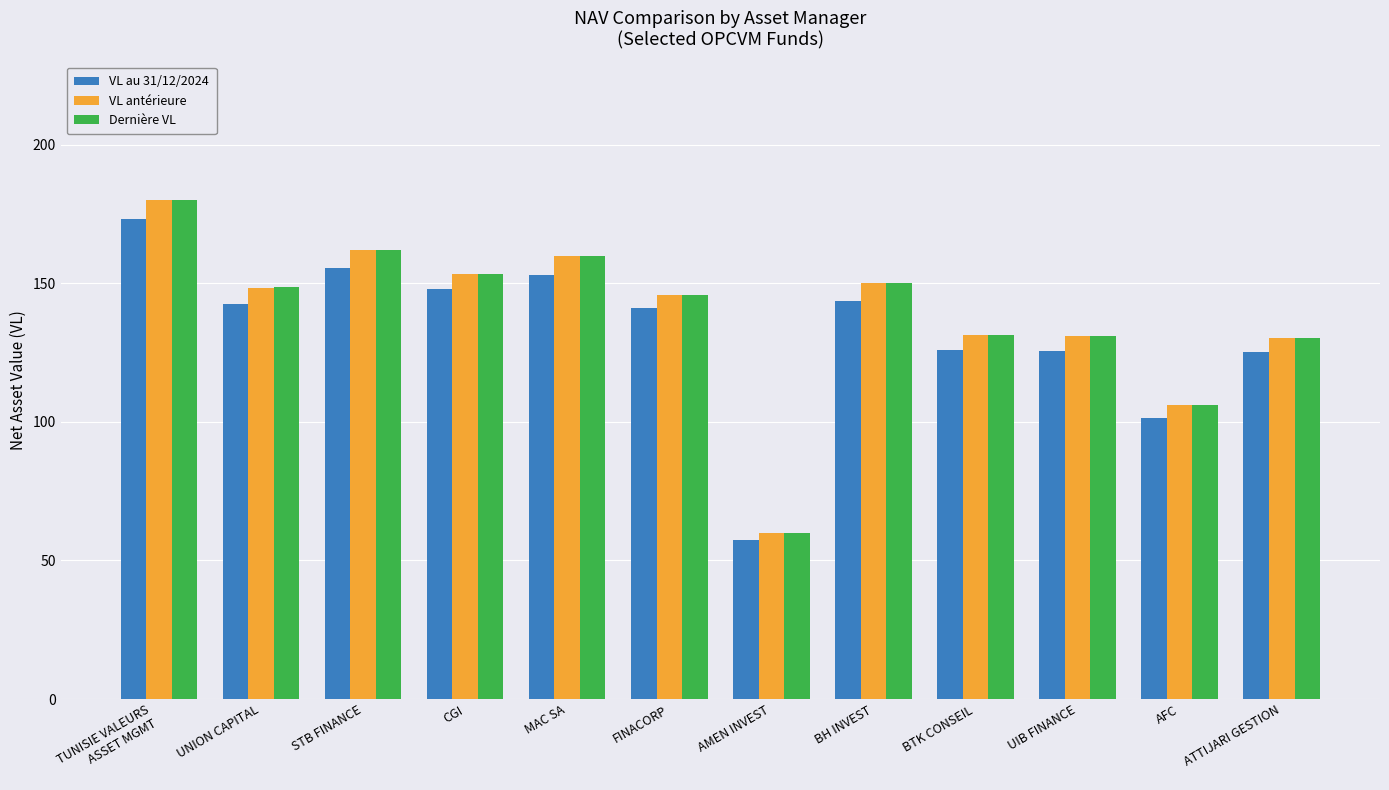

Which series changed the most between FINACORP and BH INVEST?

Dernière VL